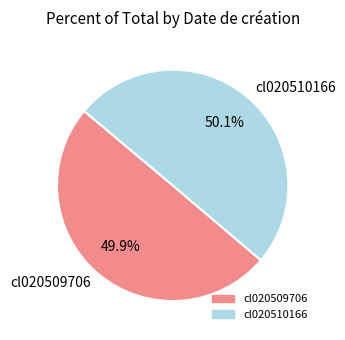

Is the sum of cl020510166 and cl020509706 greater than half?

Yes